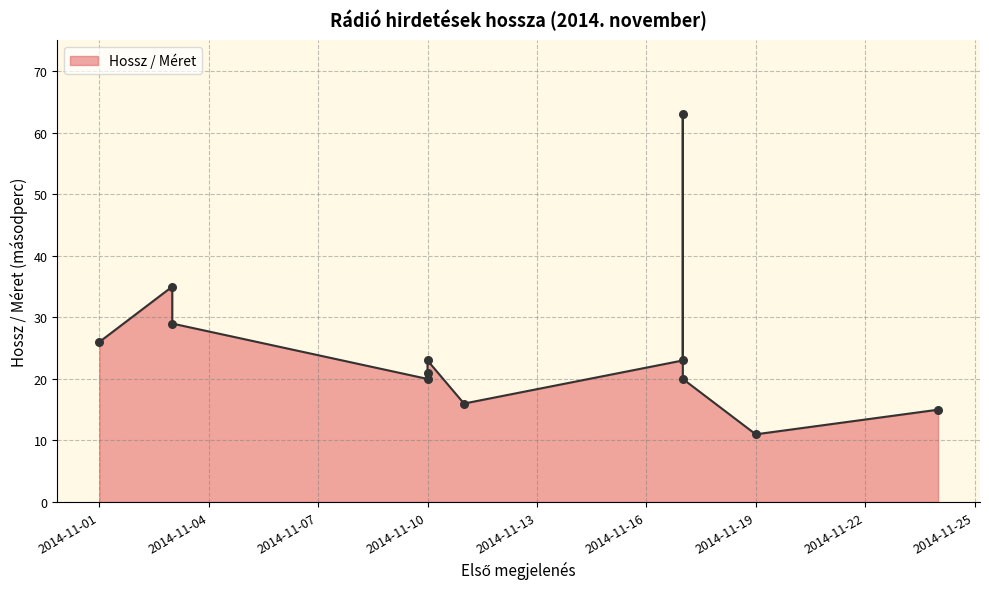

What is the ratio of the value at 2014-11-01 to the value at 2014-11-17?

0.4